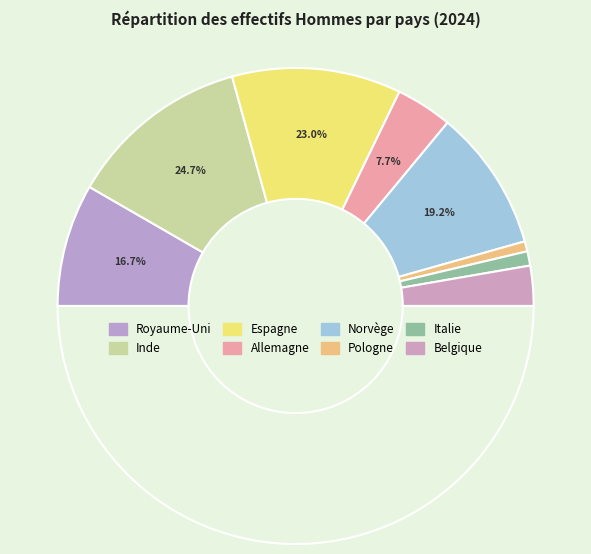

What is the total percentage of Allemagne and Pologne?

9.0%